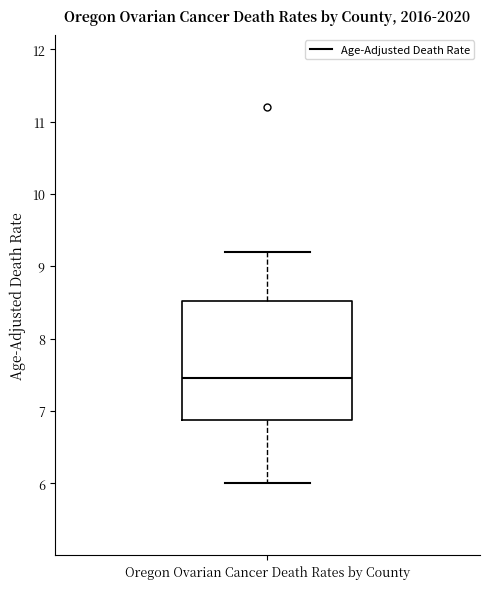

Where is the upper edge of the box for Oregon Ovarian Cancer Death Rates by County on the y-axis? The values are not printed on the chart, so give them approximately, as read against the axis.

8.5